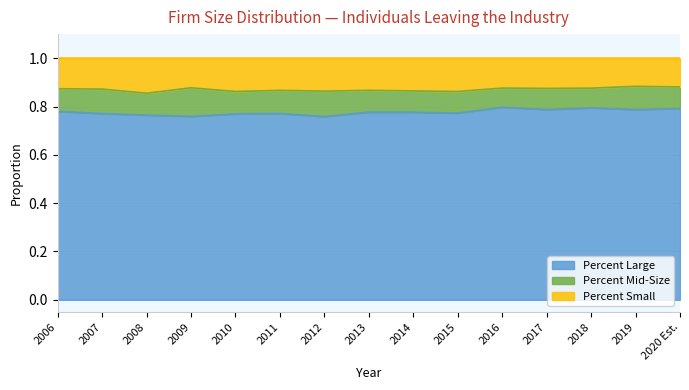

At how many categories does at least one series exceed 0?

15